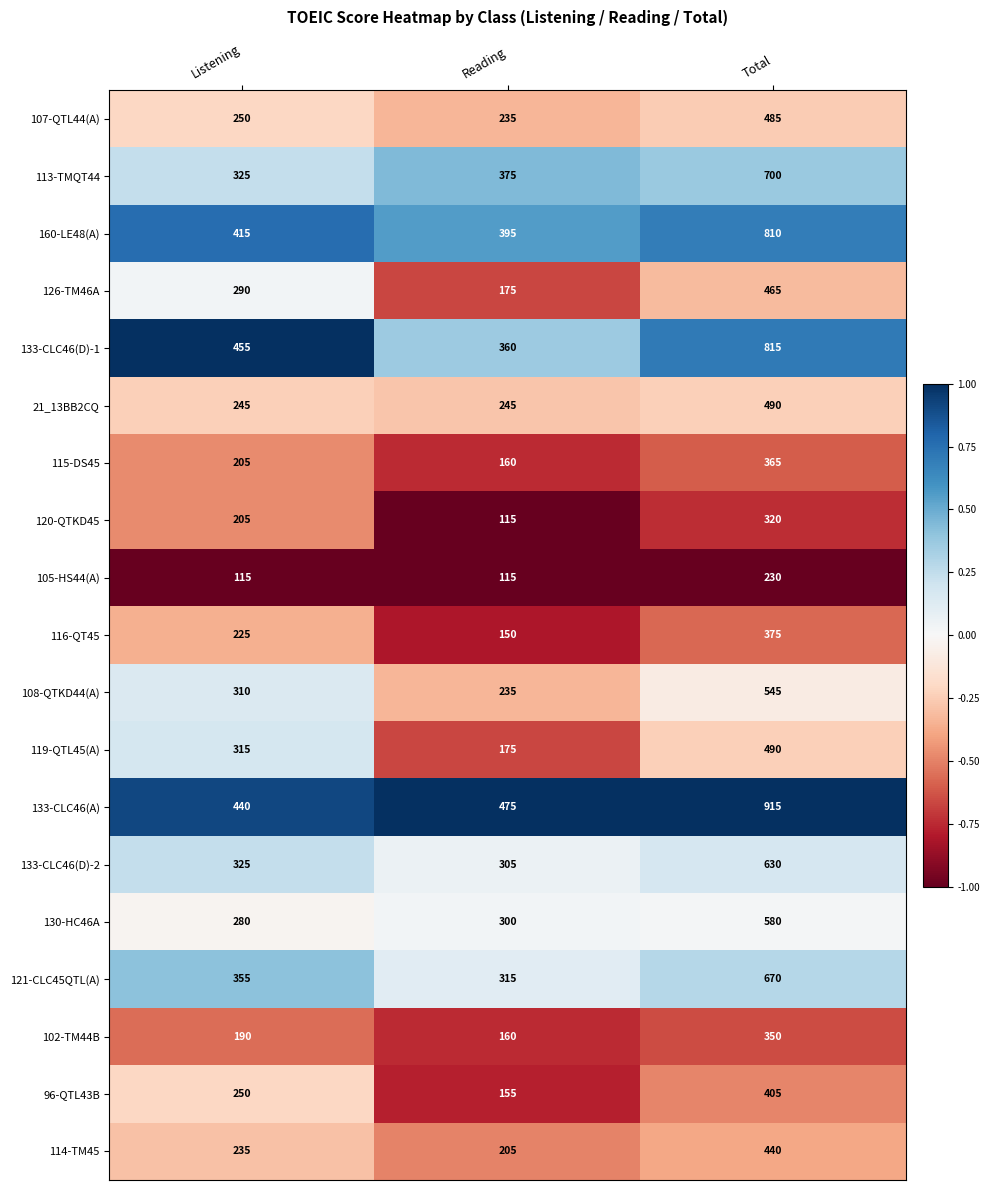

Count the 21_13BB2CQ values in the range 245 to 490.

3